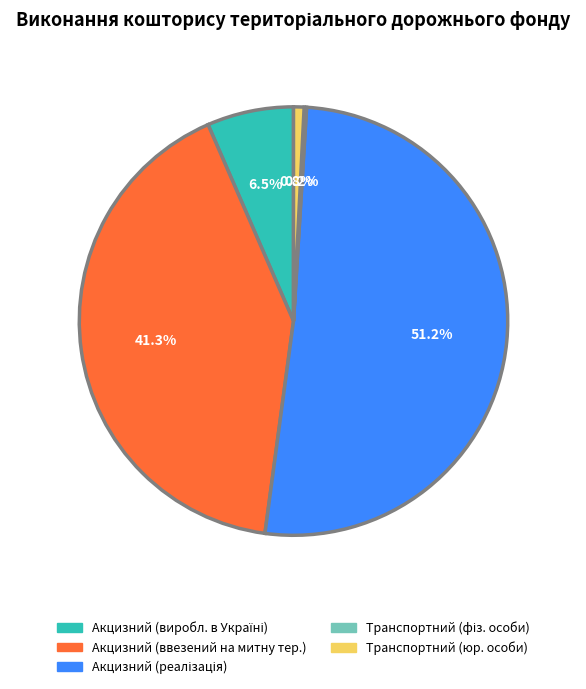

Is there any slice that represents more than half of the pie?

Yes